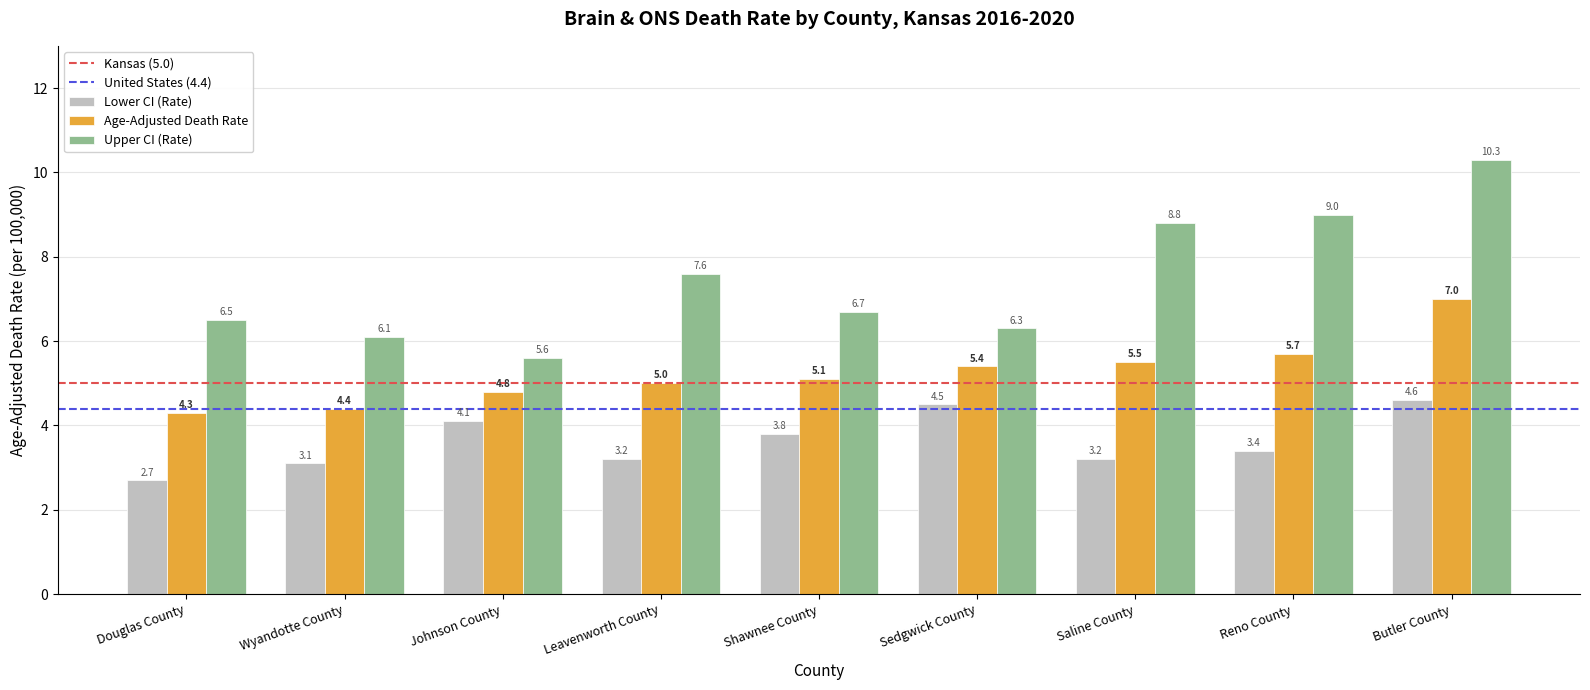

Which category has the highest value across all series?

Butler County